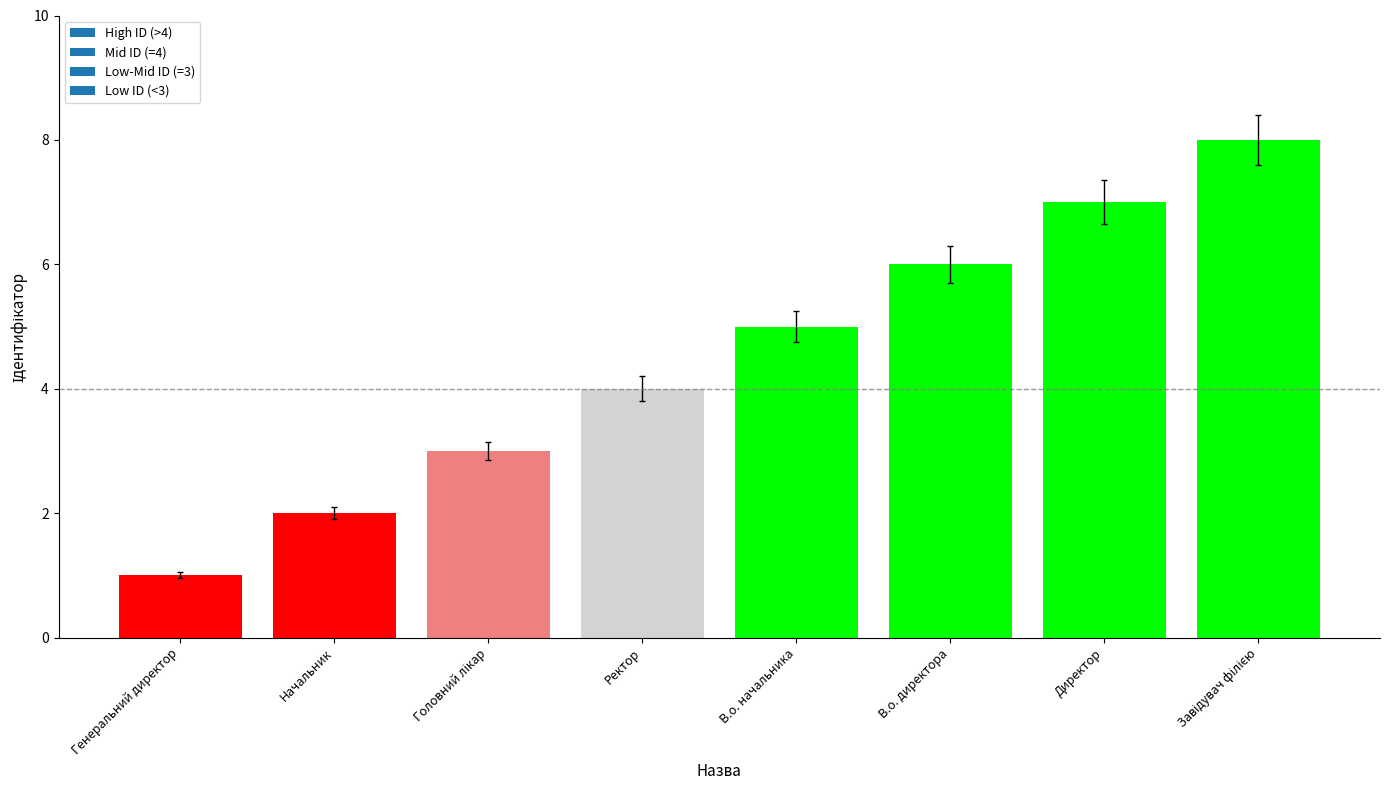

What is the minimum value shown in the chart?

1